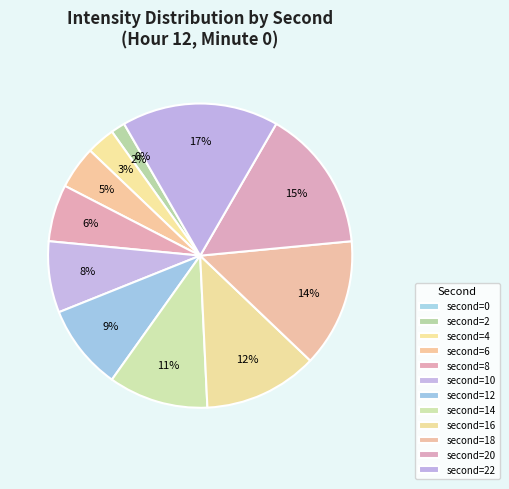

To the nearest percent, what is the combined percentage of 8 and 6?

11%